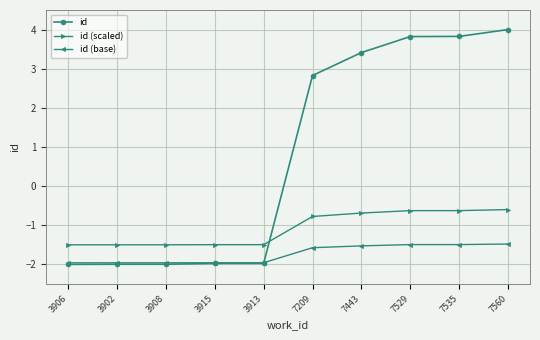

List the series in order of their overall mean, lowest first.

id (base), id (scaled), id